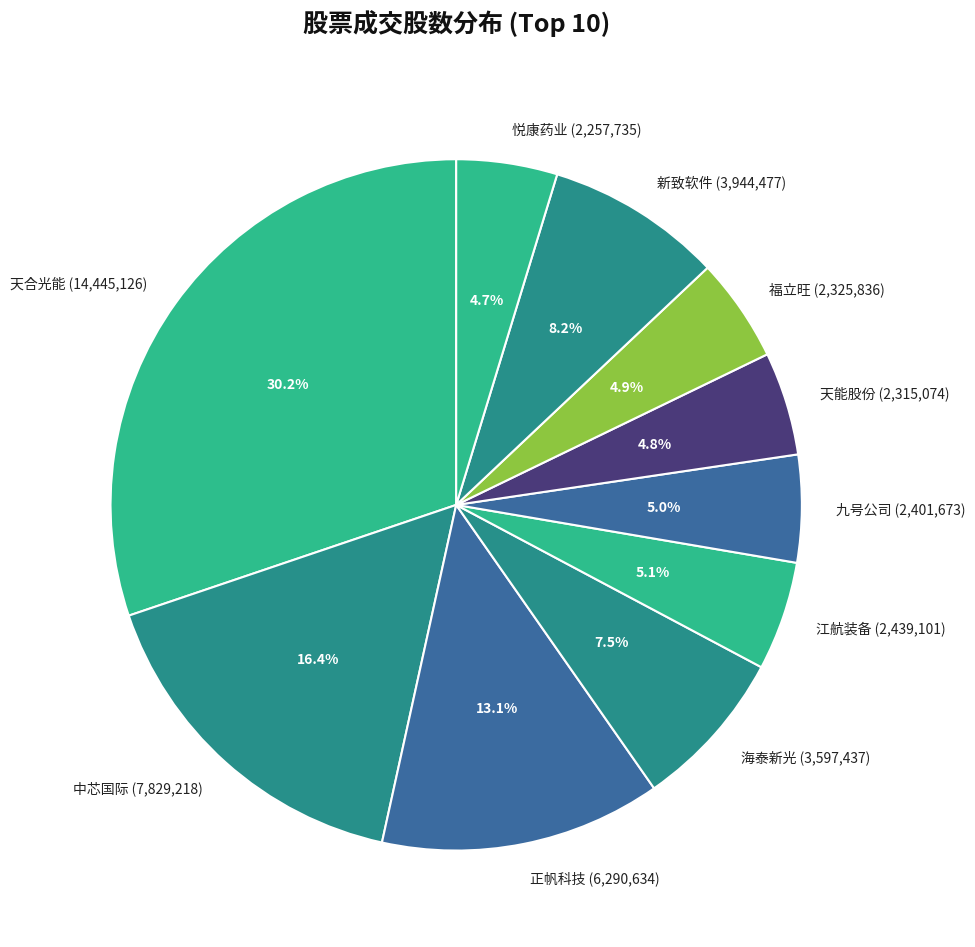

Is there a majority slice in this chart?

No